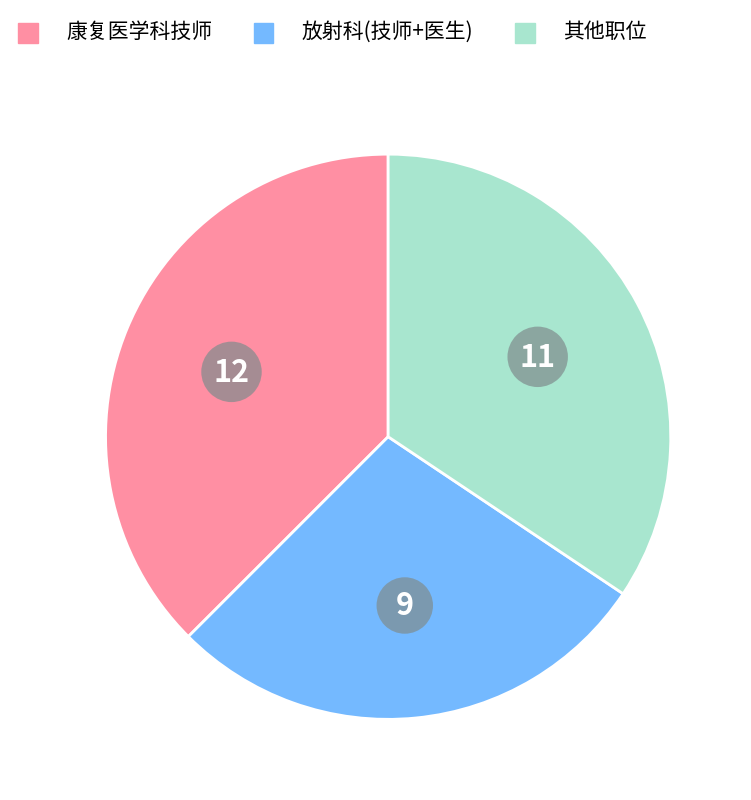

Is there any slice that represents more than half of the pie?

No